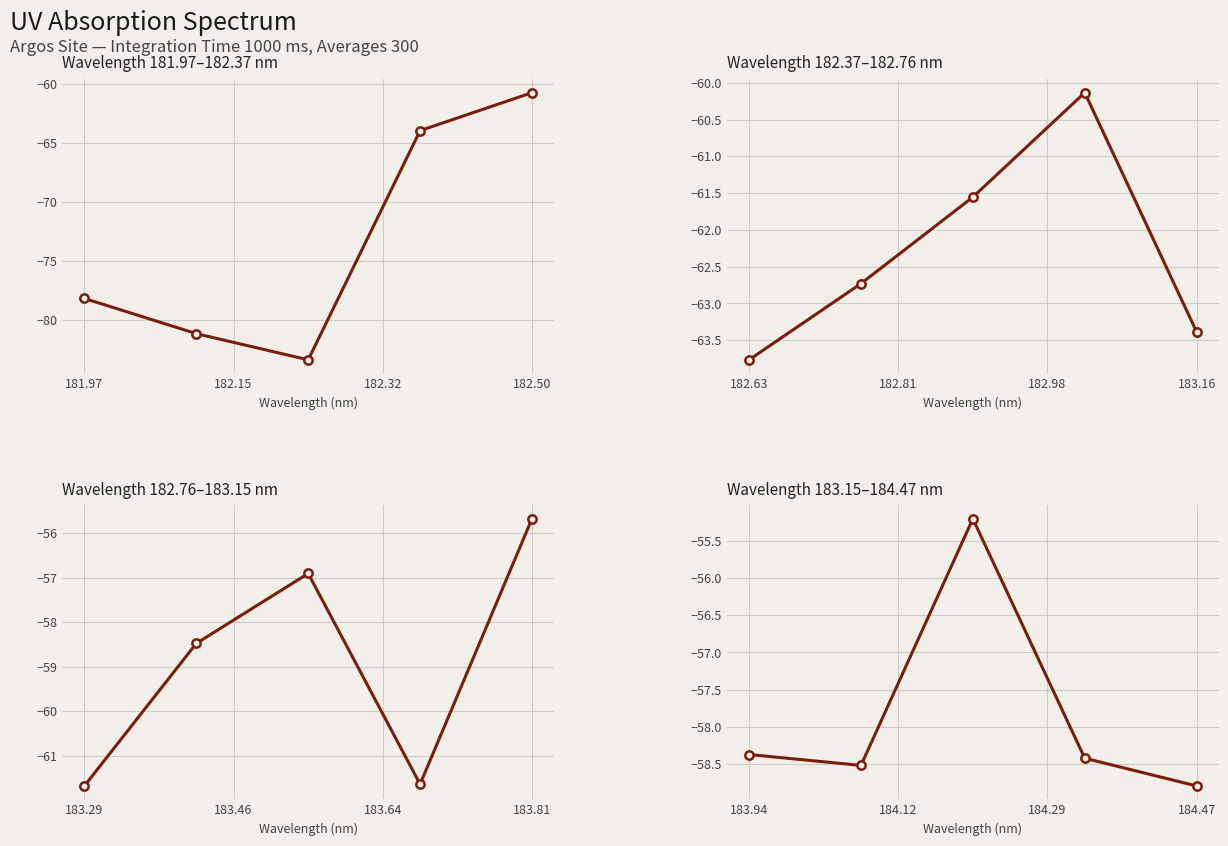

List the series in order of their peak value, lowest first.

Wavelength 181.97–182.37 nm, Wavelength 182.37–182.76 nm, Wavelength 182.76–183.15 nm, Wavelength 183.15–184.47 nm